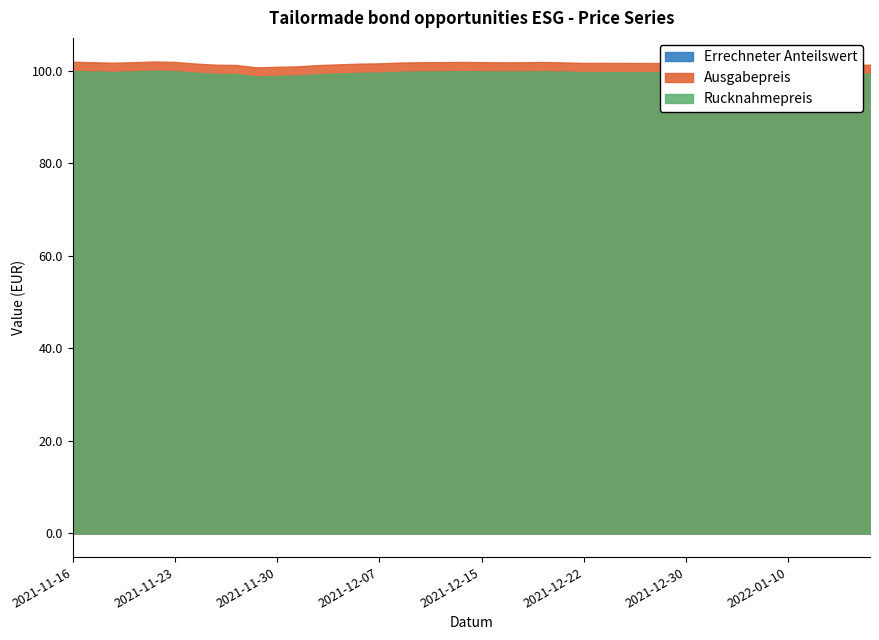

At which label does Errechneter Anteilswert reach its peak?

2021-11-22